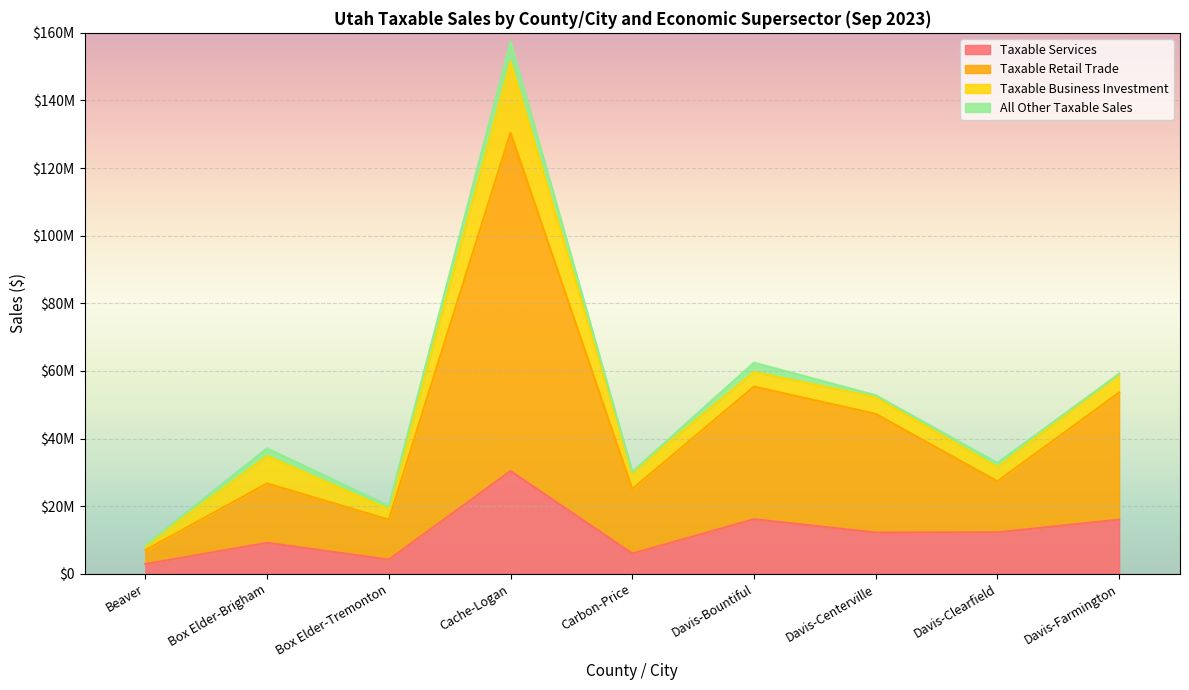

True or false: Taxable Retail Trade has more than 0 interior local peaks.

True